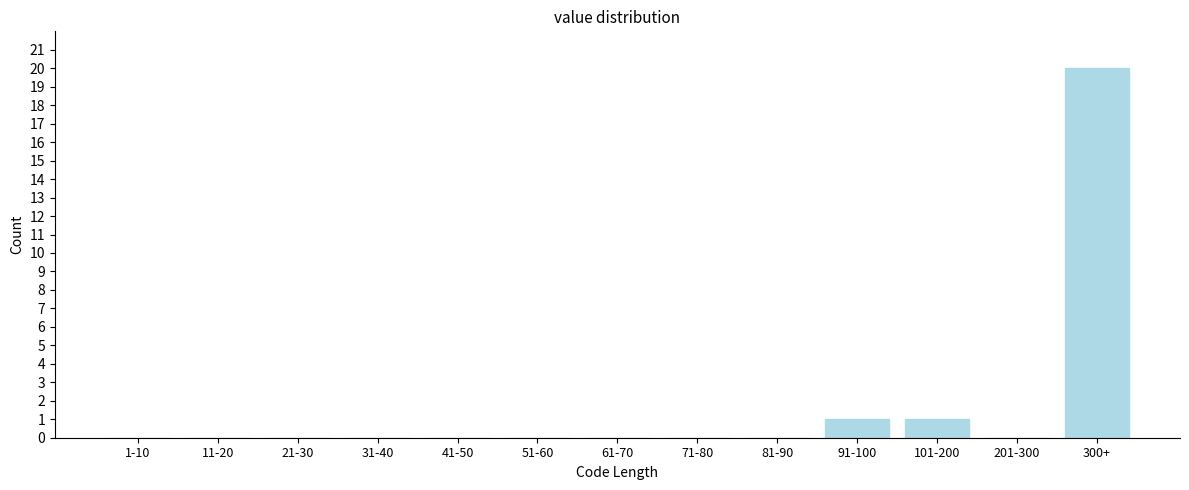

Reading left to right, transcribe all the data shown in this chart.

1-10=0	11-20=0	21-30=0	31-40=0	41-50=0	51-60=0	61-70=0	71-80=0	81-90=0	91-100=1	101-200=1	201-300=0	300+=20